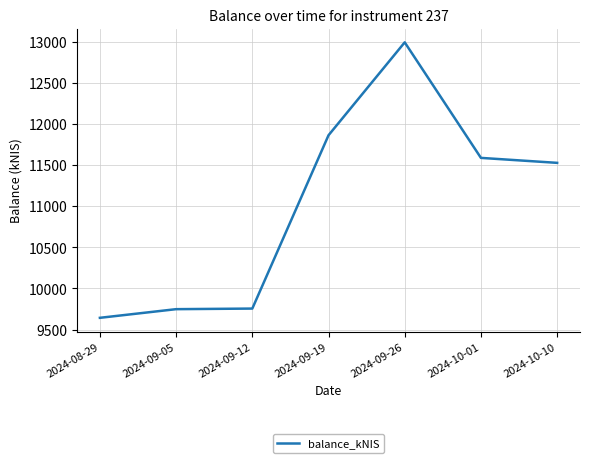

True or false: the data has more than 2 interior local peaks.

False